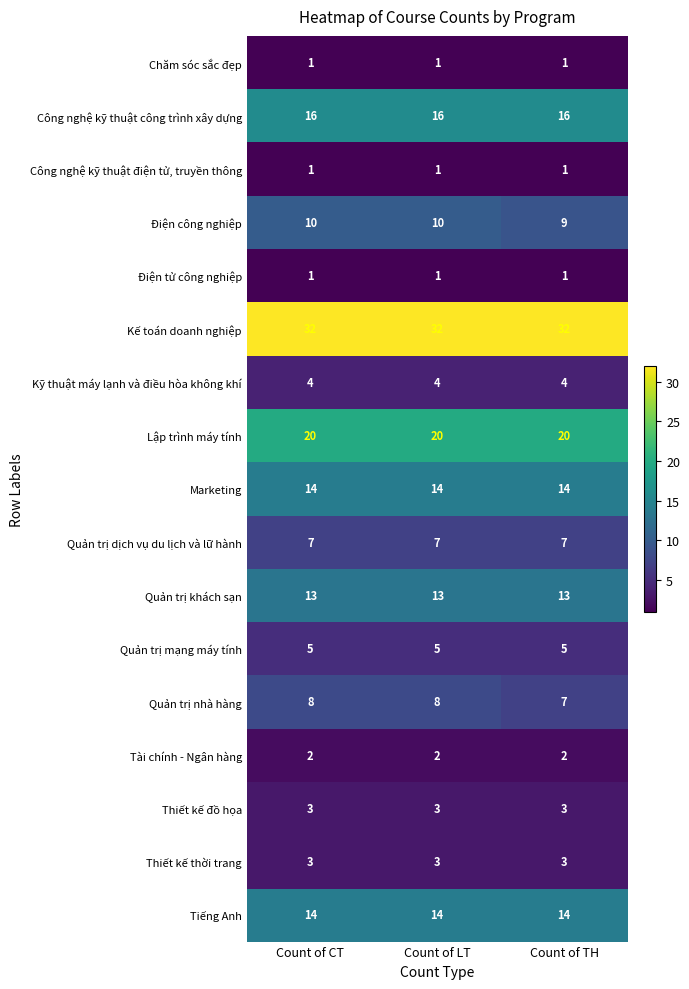

Is it true that Quản trị dịch vụ du lịch và lữ hành equals 11 at Count of CT?

False